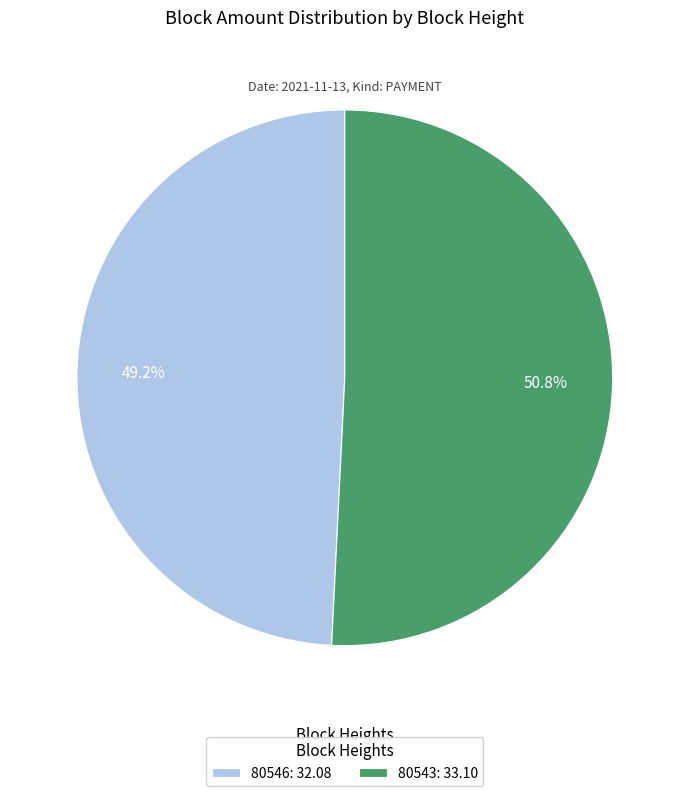

How many slices are in this pie chart?

2